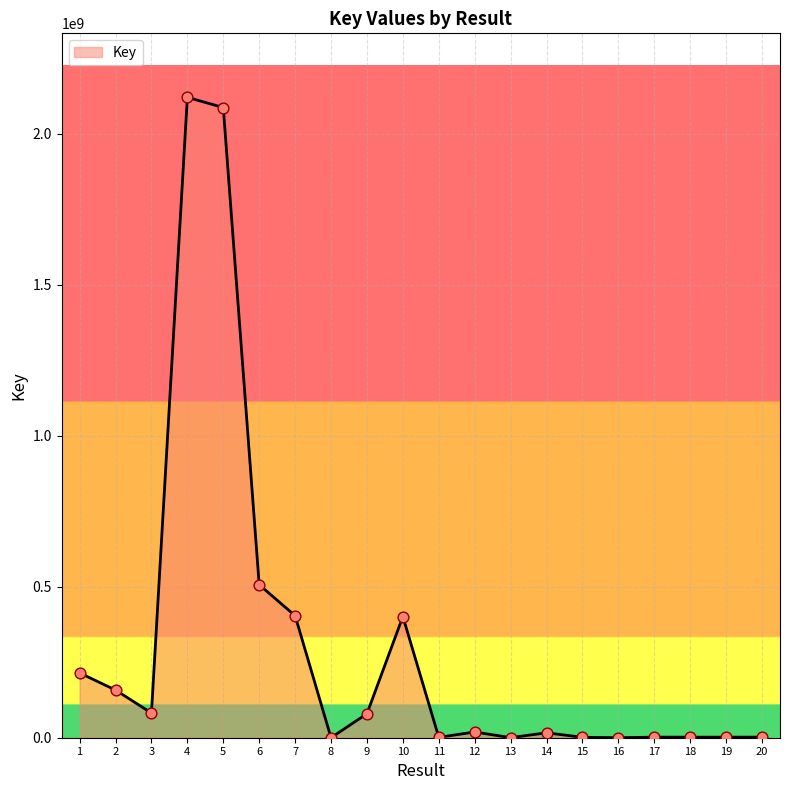

Between 4 and 9, which is larger?

4